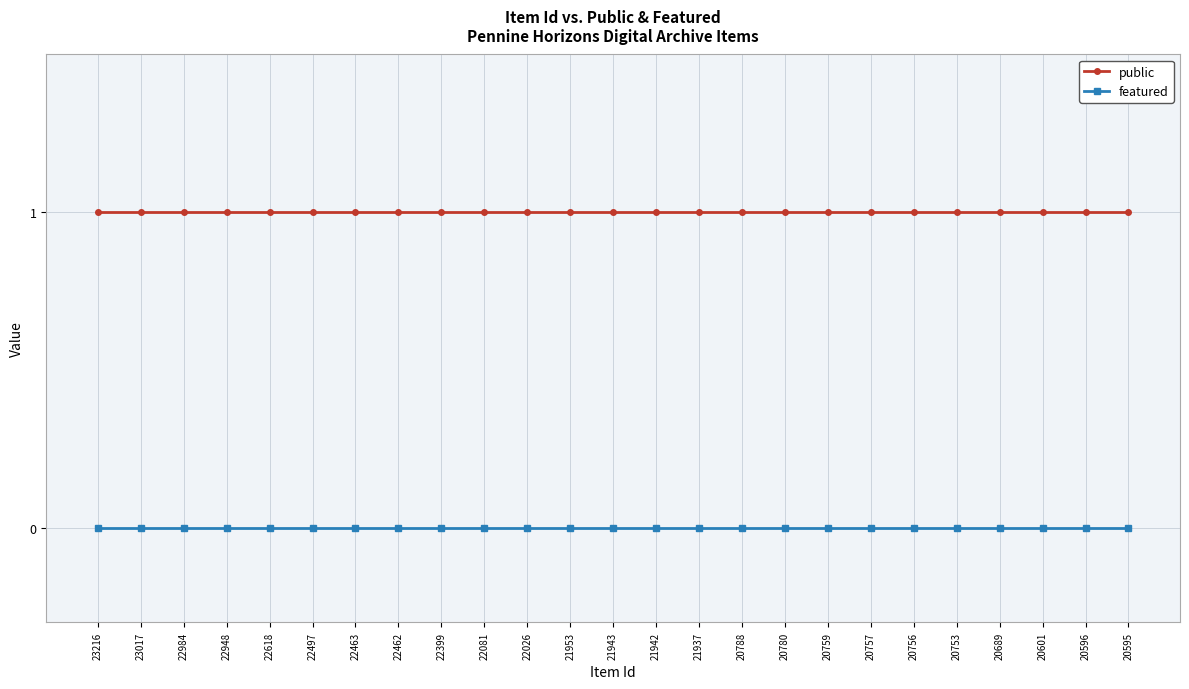

True or false: featured has a value of 0 at 20596.

True